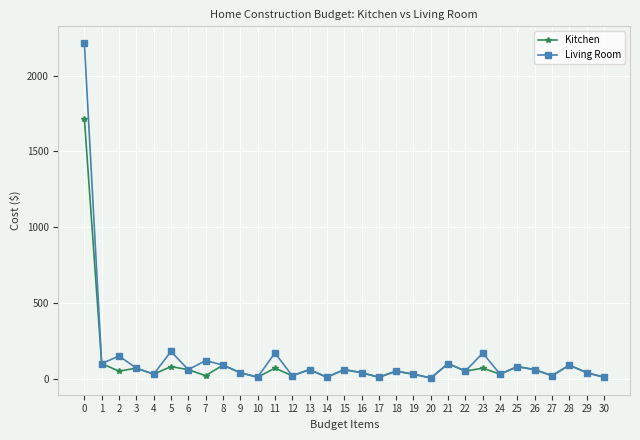

What is the greatest value displayed?

2215